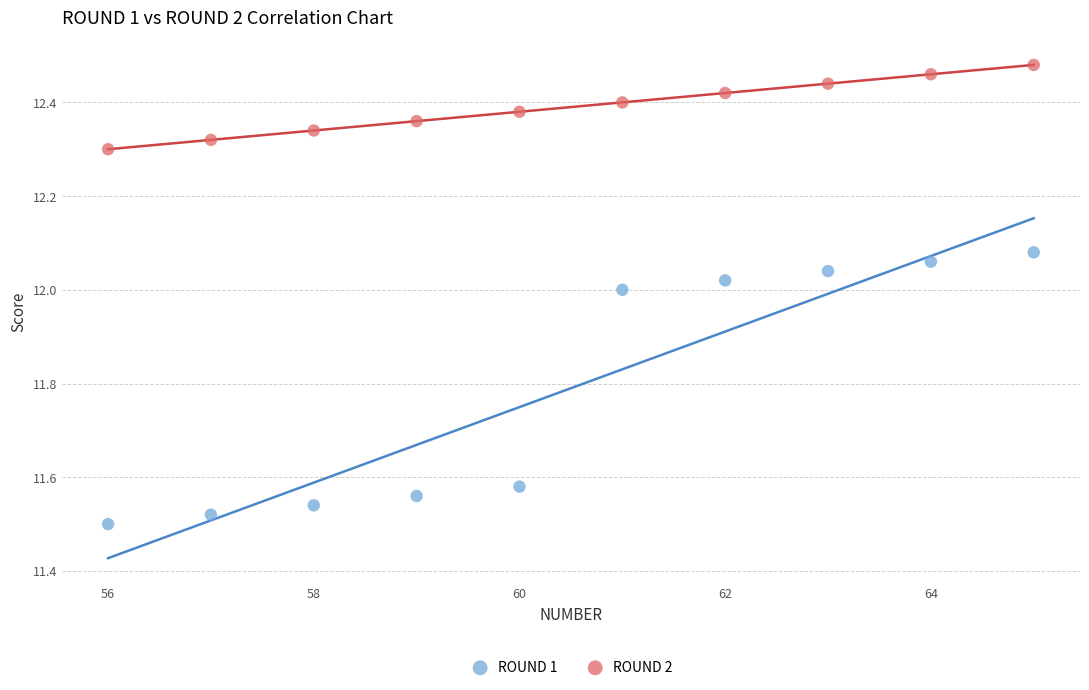

Which series has the largest Y range (max minus min)?

ROUND 1